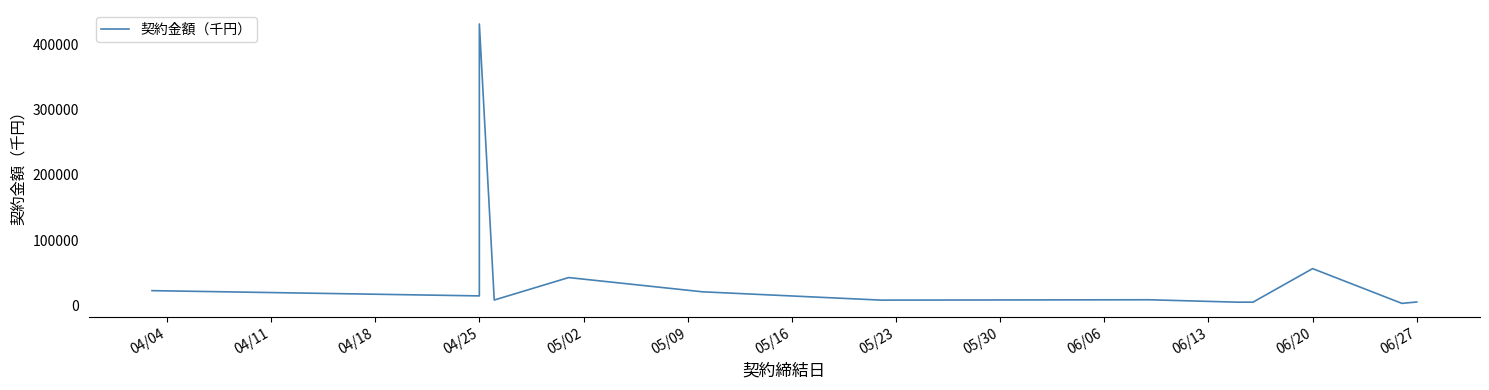

How many lines are shown in the chart?

1